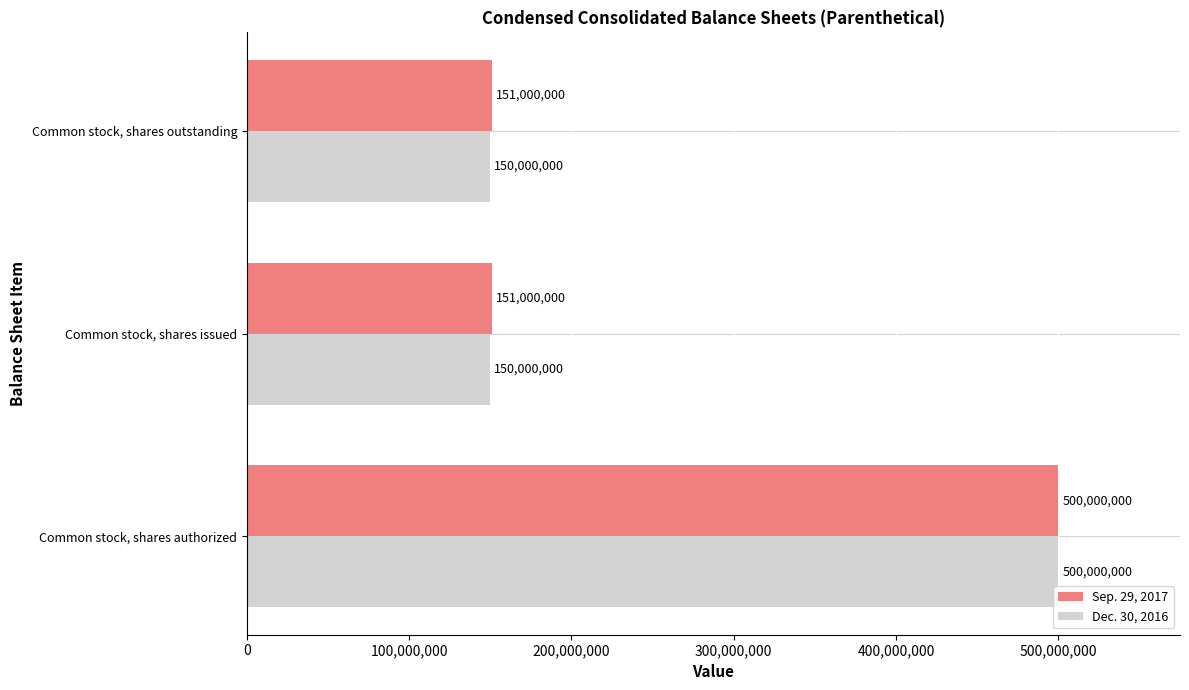

Count the number of categories in the chart.

3